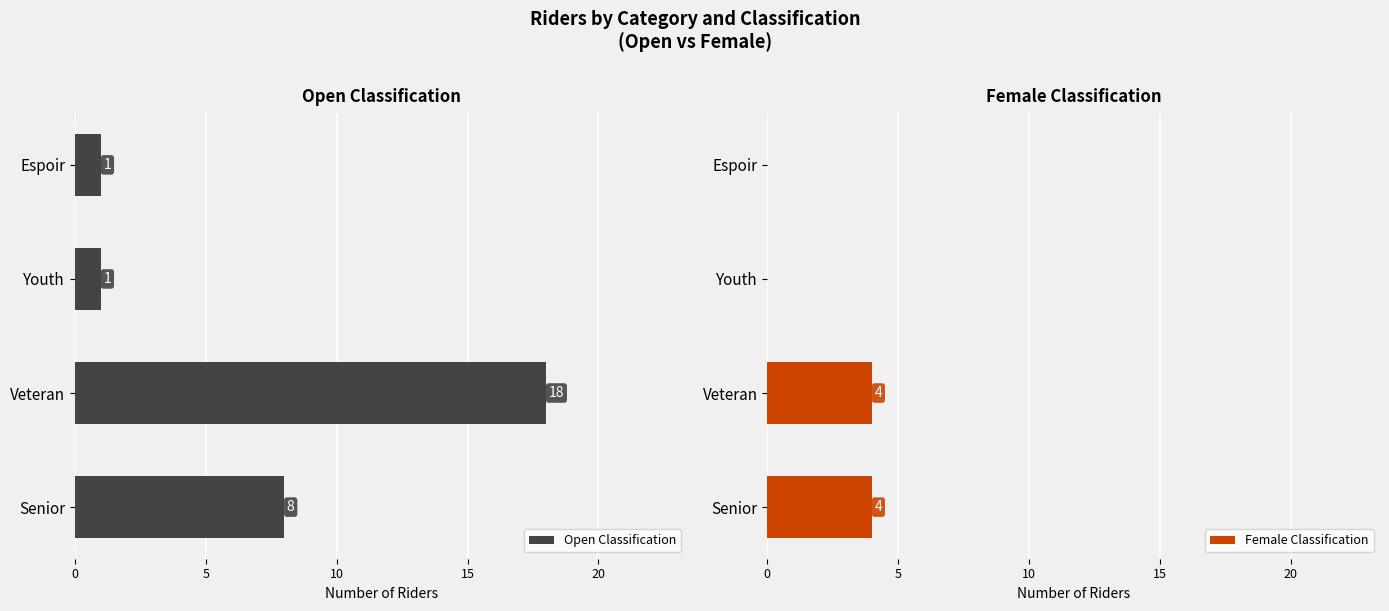

The Open Classification series shows 18 at Veteran. True or false?

True